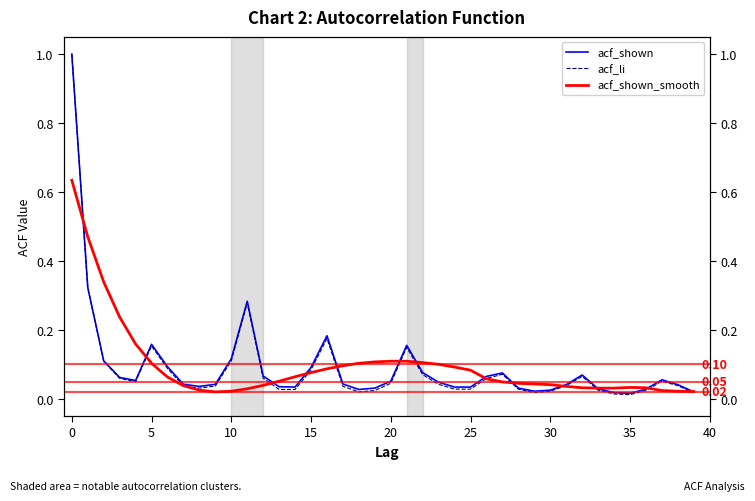

Rank the series at 36 from highest to lowest value.

acf_shown_smooth, acf_shown, acf_li